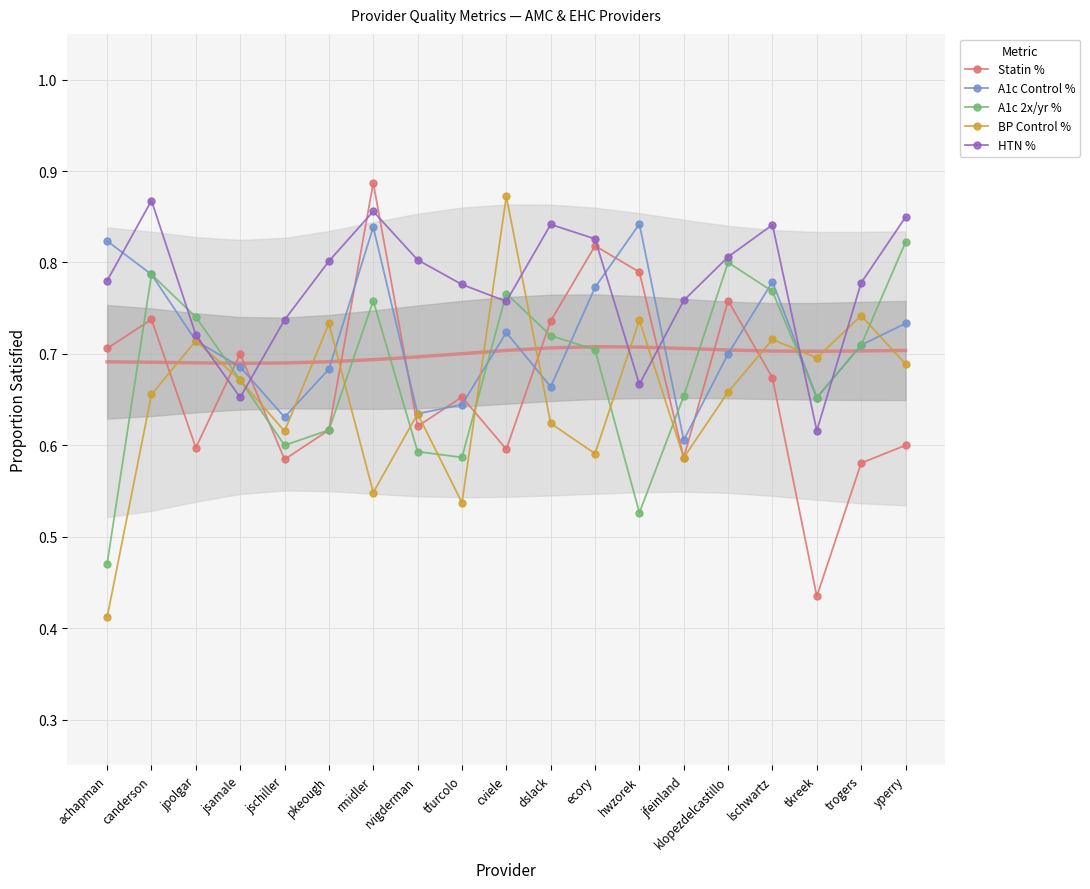

Between jsamale and jfeinland, which series saw the biggest shift?

Statin %